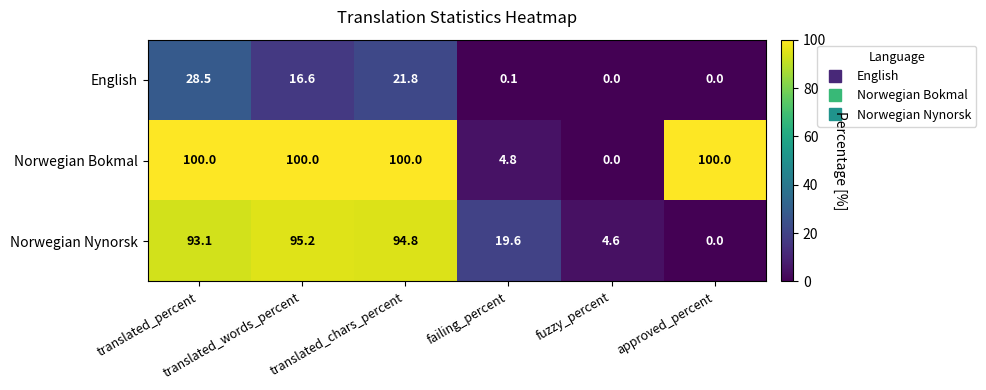

What is the total value across all series at translated_percent?

221.6